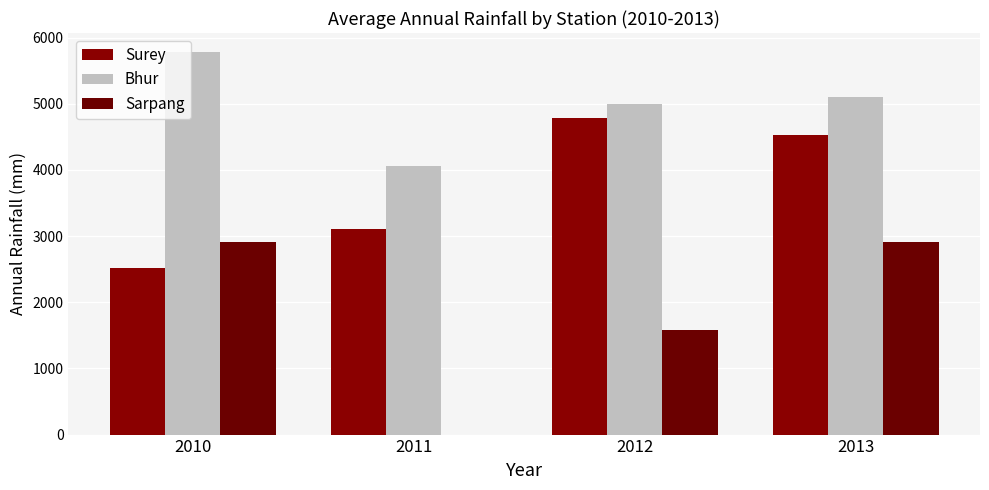

What is the difference between the second highest and second lowest values in the Sarpang series?

1327.3